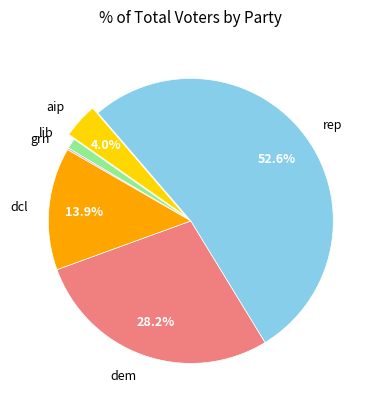

What percentage is NOT represented by dcl?

86.1%